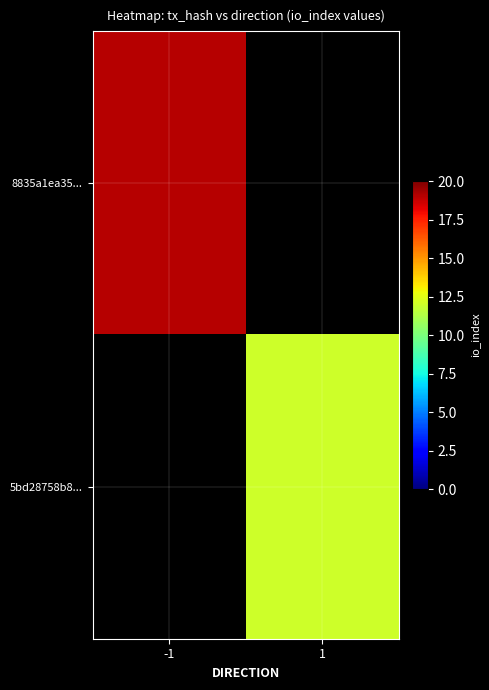

Rank the series at 1 from lowest to highest value.

8835a1ea35..., 5bd28758b8...